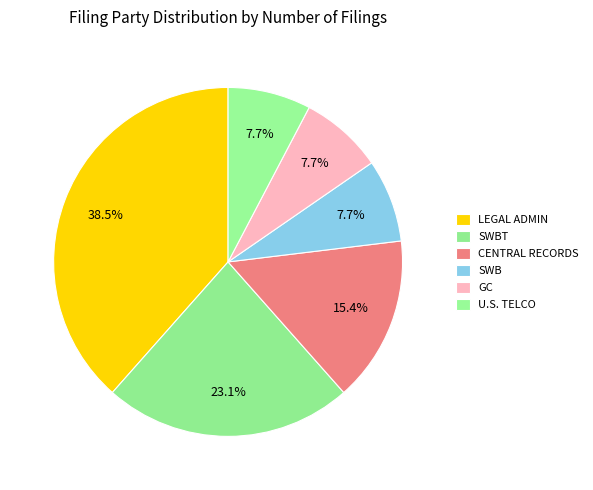

Count the number of slices in the pie.

6